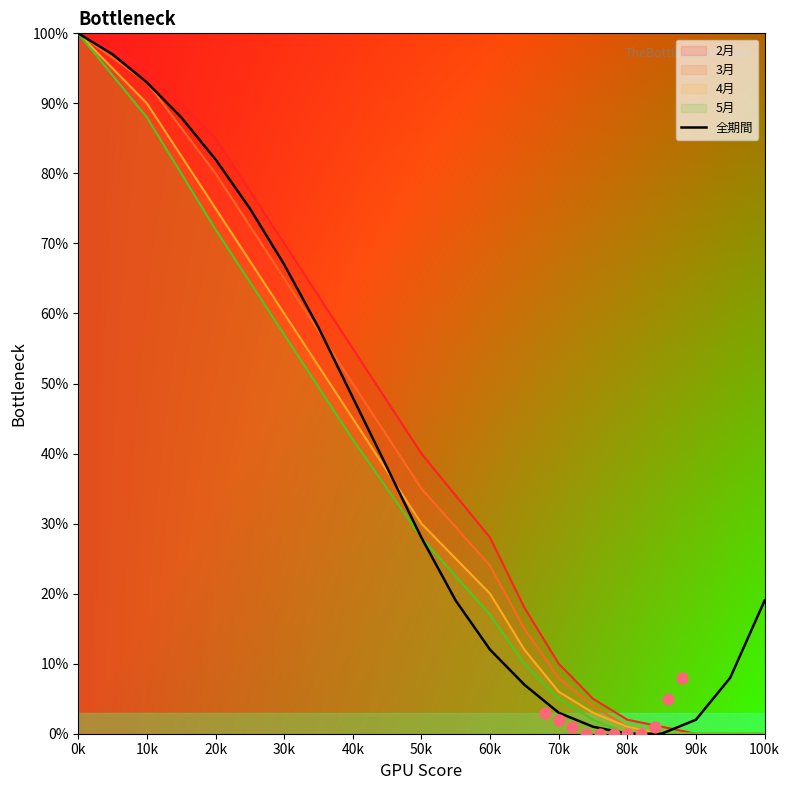

Where is 全期間 nearest to the value 50?

40k